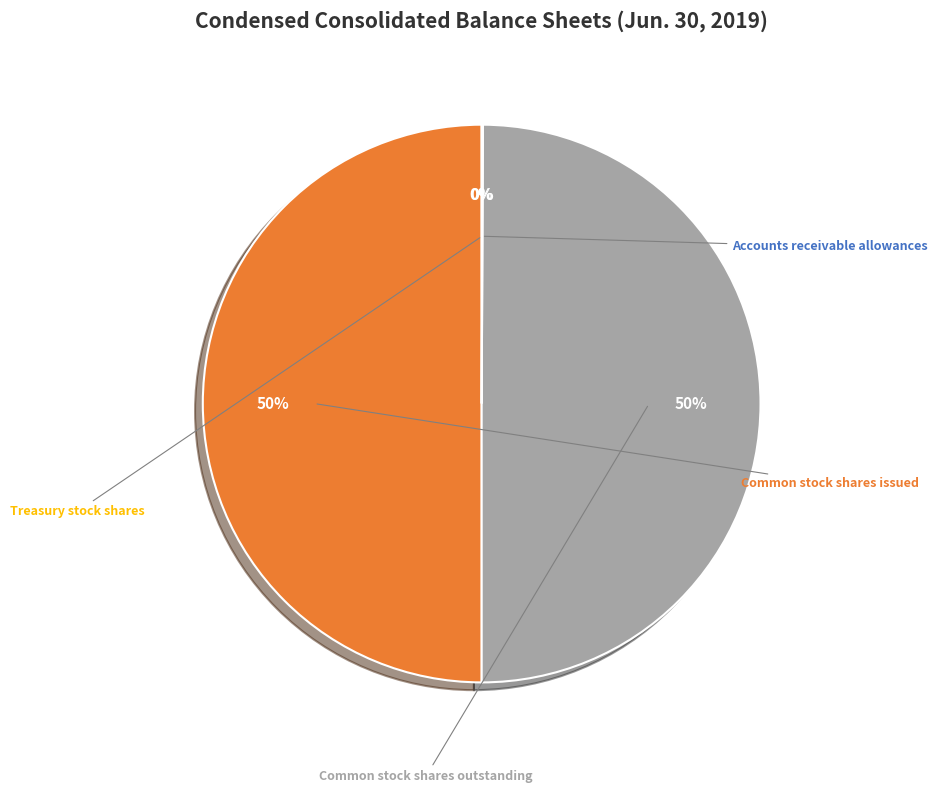

The Treasury stock shares slice represents 0% of the pie. True or false?

True